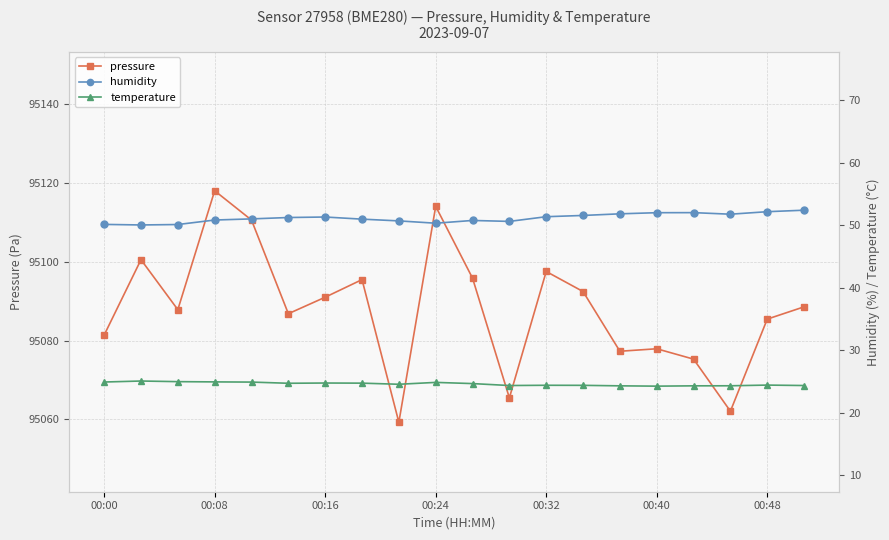

How many lines are shown in the chart?

3